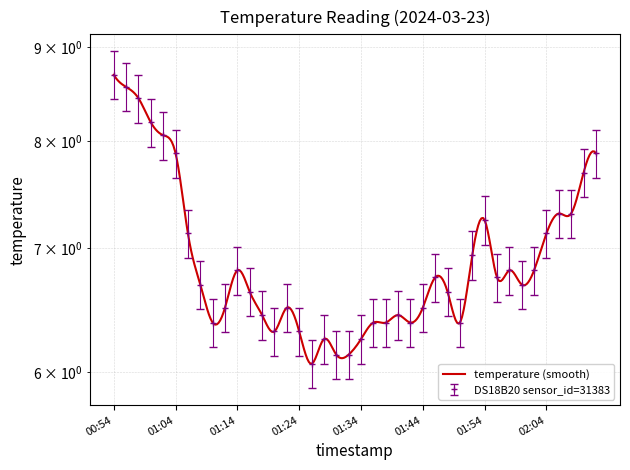

Reading left to right, list all the values displayed in this chart.

00:54=8.7	00:56=8.6	00:58=8.4	01:00=8.2	01:02=8.1	01:04=7.9	01:06=7.1	01:08=6.7	01:10=6.4	01:12=6.5	01:14=6.8	01:16=6.6	01:18=6.4	01:20=6.3	01:22=6.5	01:24=6.3	01:26=6.1	01:28=6.2	01:30=6.1	01:32=6.1	01:34=6.2	01:36=6.4	01:38=6.4	01:40=6.4	01:42=6.4	01:44=6.5	01:46=6.8	01:48=6.6	01:50=6.4	01:52=6.9	01:54=7.2	01:56=6.8	01:58=6.8	02:00=6.7	02:02=6.8	02:04=7.1	02:06=7.3	02:08=7.3	02:10=7.7	02:13=7.9